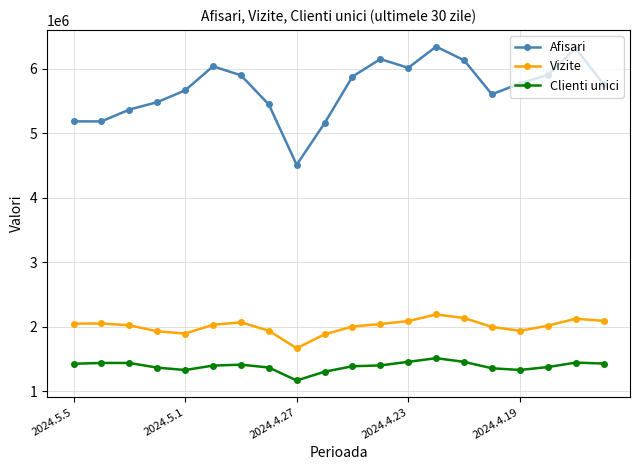

Rank the series by their maximum value, from highest to lowest.

Afisari, Vizite, Clienti unici